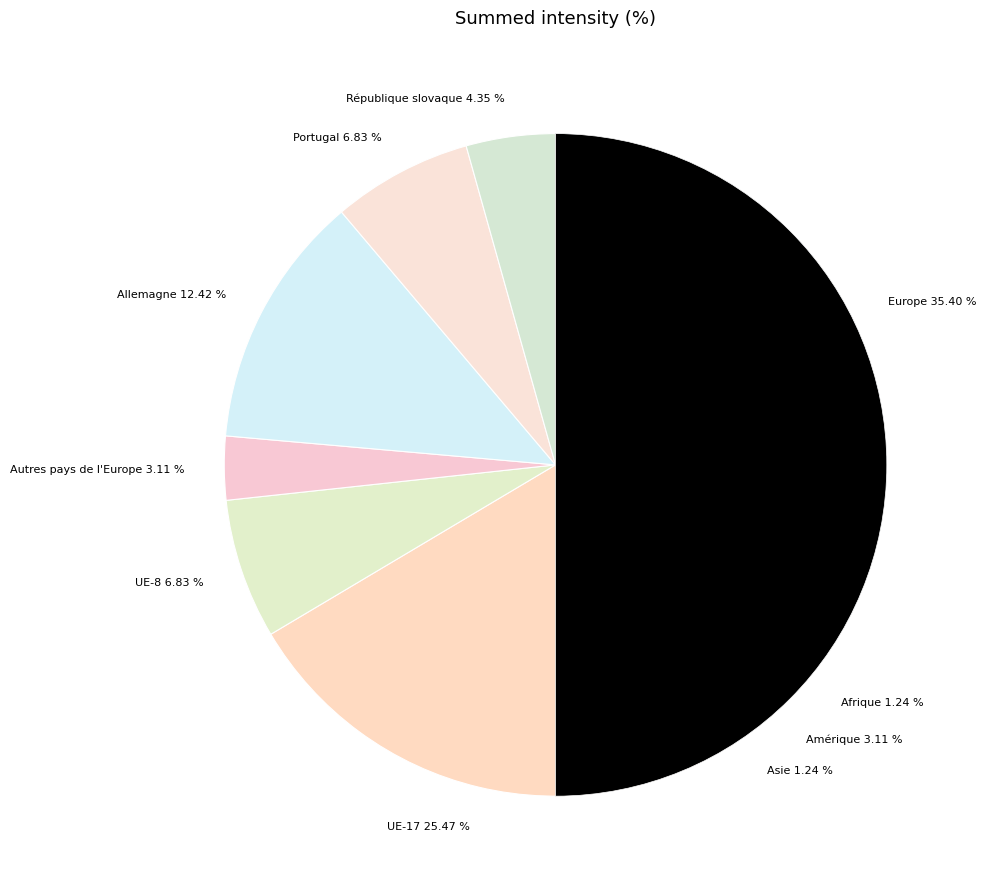

Approximately how many times larger is the value at Afrique compared to Allemagne?

0.1